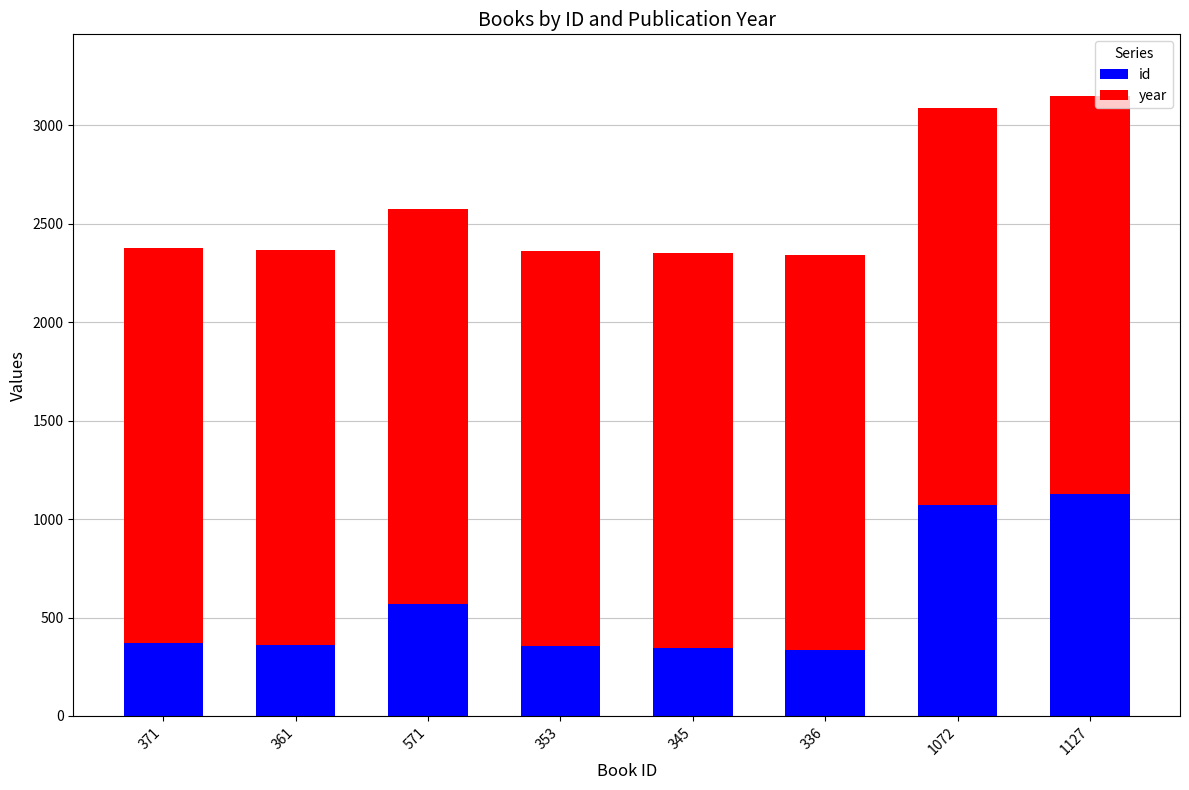

Count the number of categories in the chart.

8